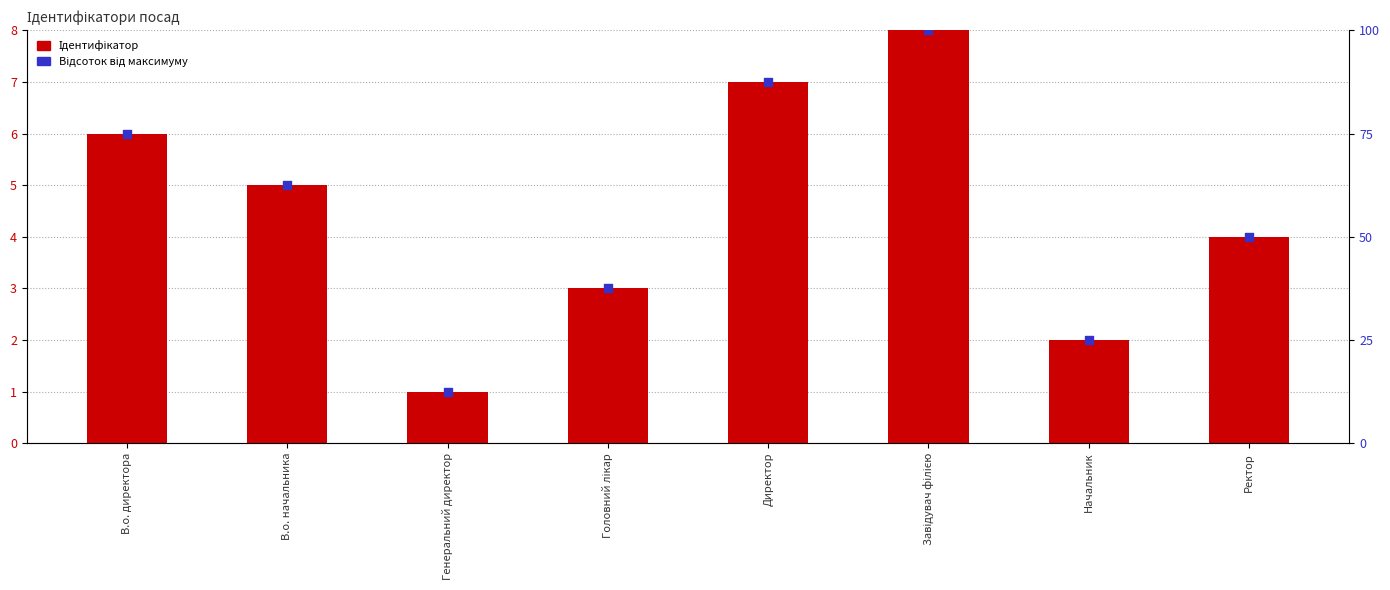

Which series contains the lowest Y value?

Ідентифікатор